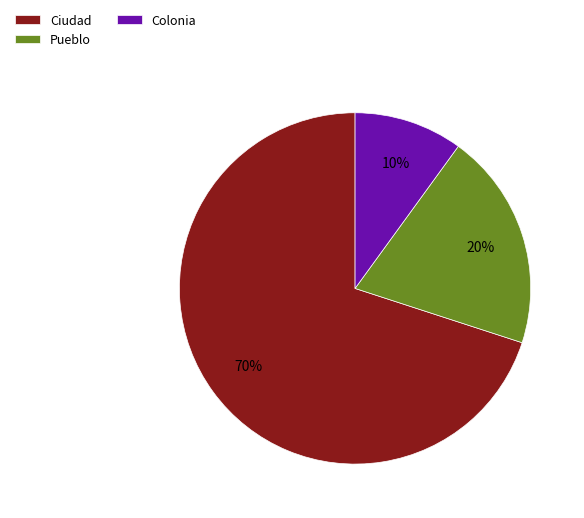

To the nearest percent, what portion does Colonia represent?

10%